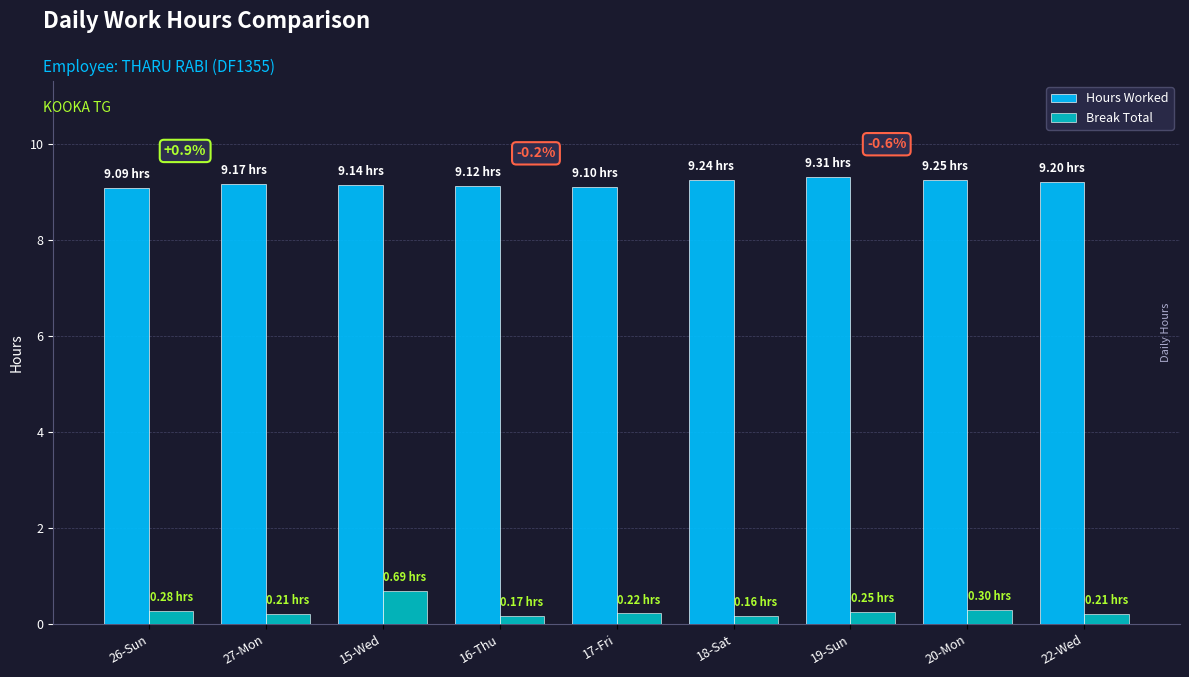

What is the minimum value shown in the chart?

0.2